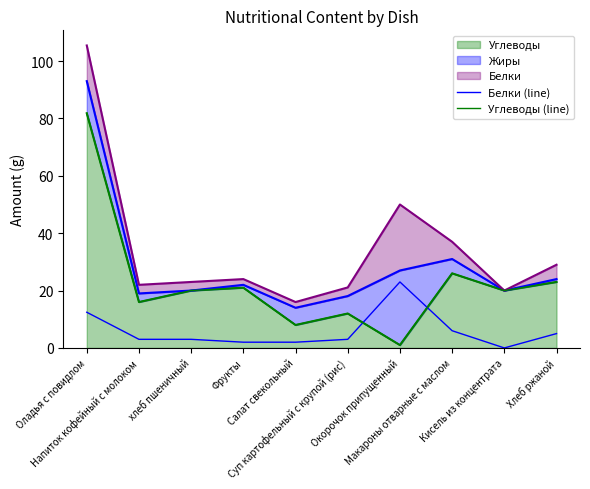

The Белки (line) series shows 1.1 at Фрукты. True or false?

False